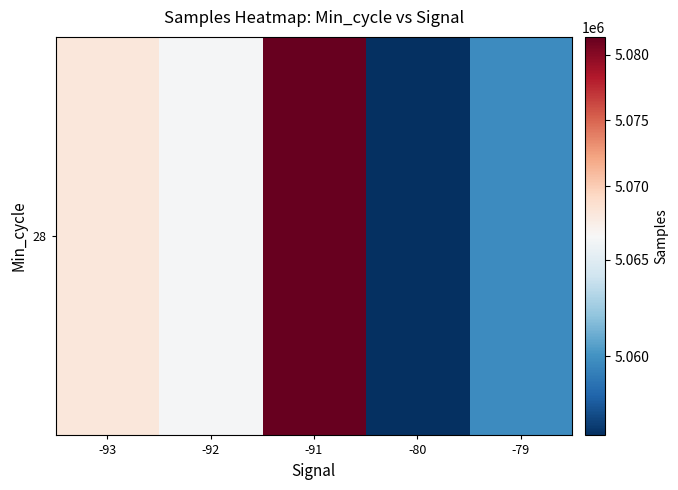

What is the maximum value shown in the chart?

5081346.7